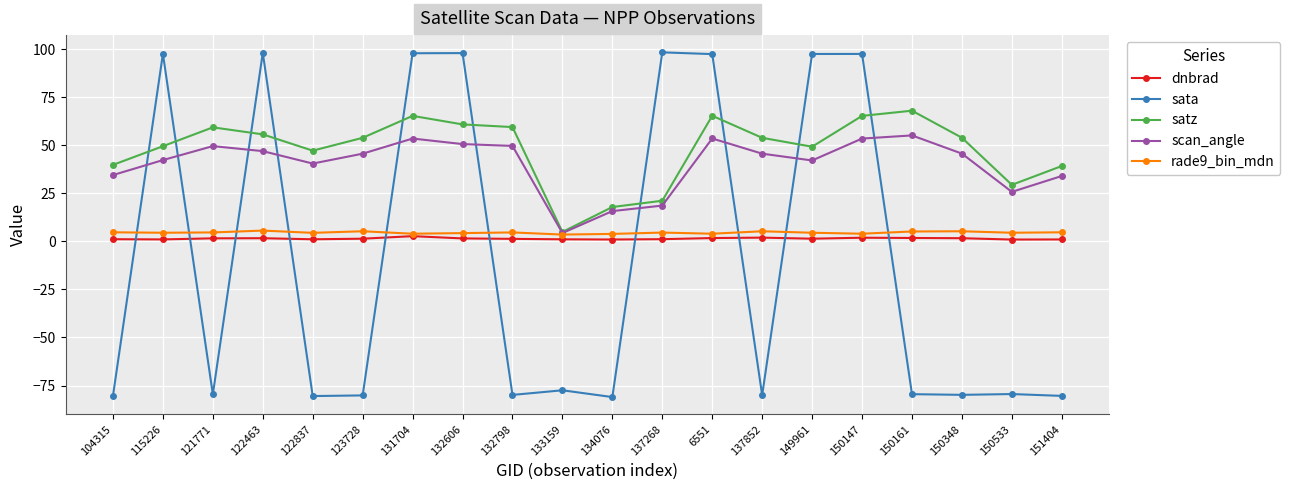

How many positive values does the sata series have?

8